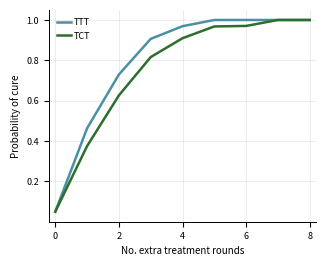

Which series has the largest total across all categories?

TTT